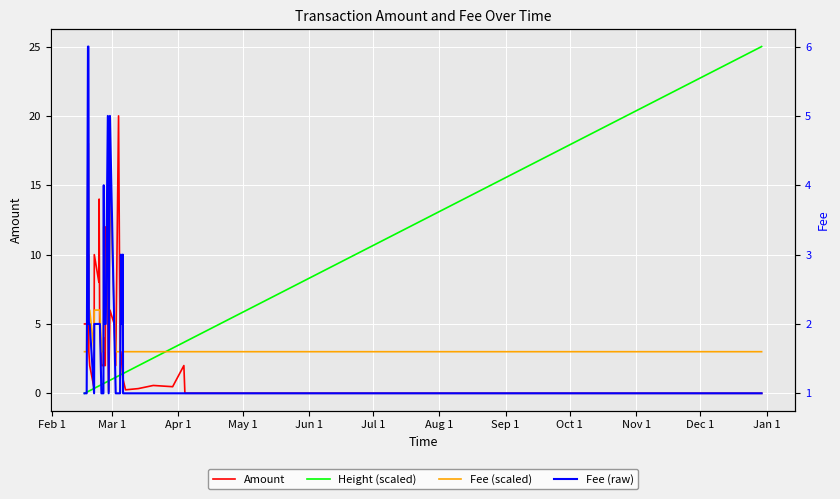

What are all the series names shown in the legend?

Amount, Height (scaled), Fee (scaled), Fee (raw)